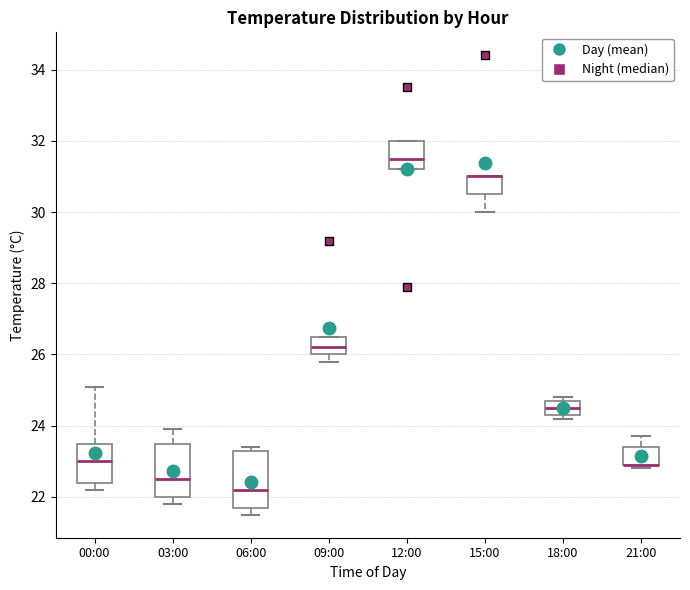

Reading left to right, transcribe this box plot: for each box, give where its median line is, the range the box spans, and where its two whiskers end, as read against the y-axis. The values are not printed on the chart, so give them approximately, as read against the axis.

00:00: median 23.0, box 22.4 to 23.6, whiskers 22.2 to 25.2
03:00: median 22.6, box 22.0 to 23.6, whiskers 21.8 to 24.0
06:00: median 22.2, box 21.8 to 23.4, whiskers 21.6 to 23.4 (just above the box's upper edge)
09:00: median 26.2, box 26.0 to 26.6, whiskers 25.8 to 26.6
12:00: median 31.6, box 31.2 to 32.0, whiskers 31.2 to 32.0
15:00: median 31.0 (drawn on the box's upper edge), box 30.6 to 31.0, whiskers 30.0 to 31.0
18:00: median 24.6, box 24.4 to 24.8, whiskers 24.2 to 24.8 (just above the box's upper edge)
21:00: median 23.0 (drawn on the box's lower edge), box 23.0 to 23.4, whiskers 22.8 to 23.8